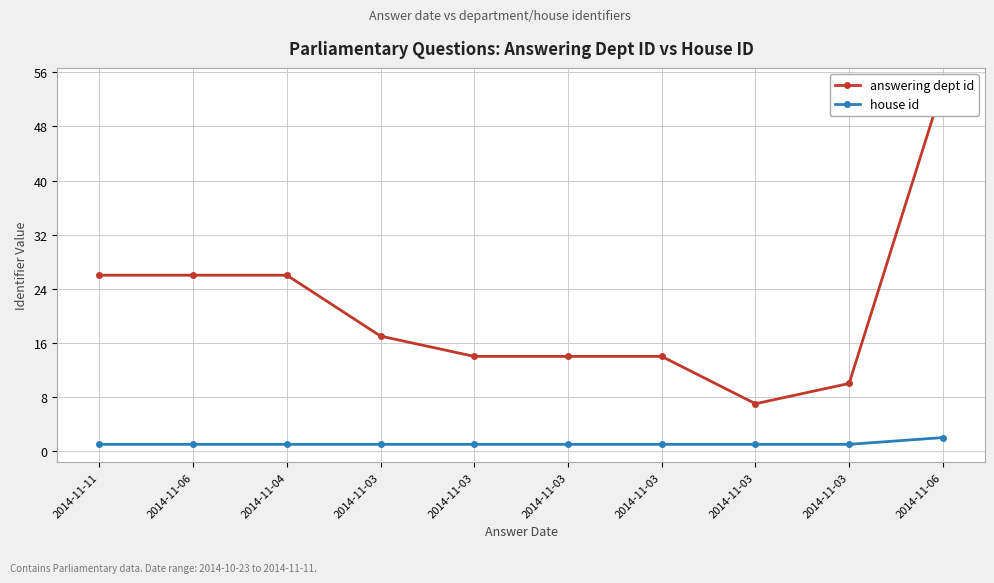

What is the value of the answering dept id point at the 10th from the left?

26